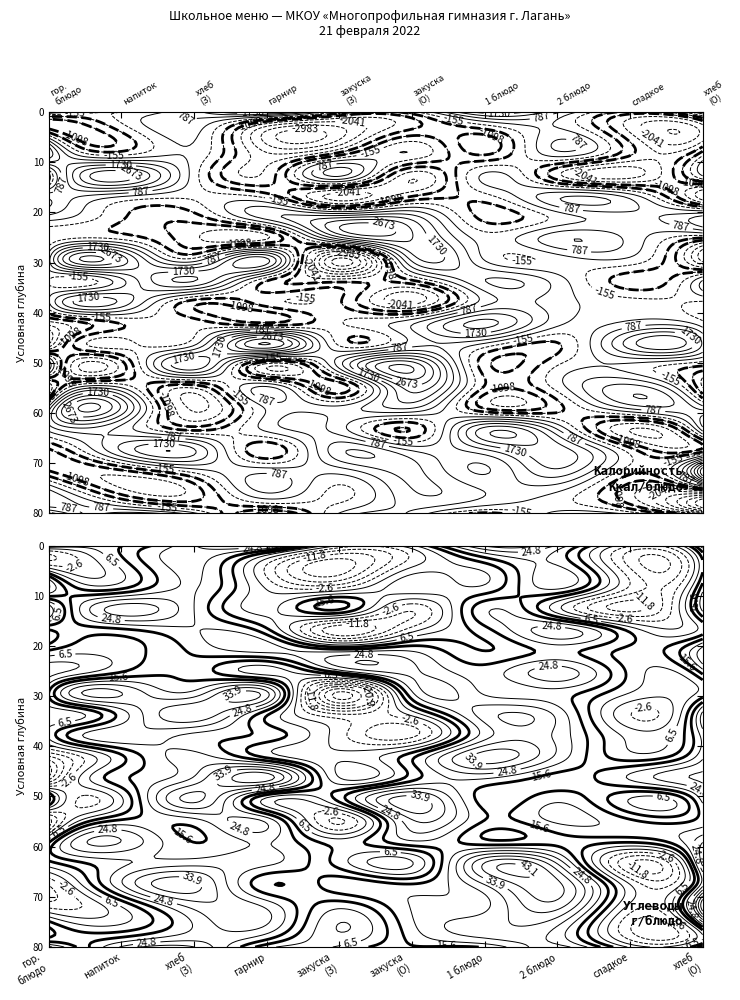

What is the difference between the highest and lowest values at гор.блюдо?

160.0